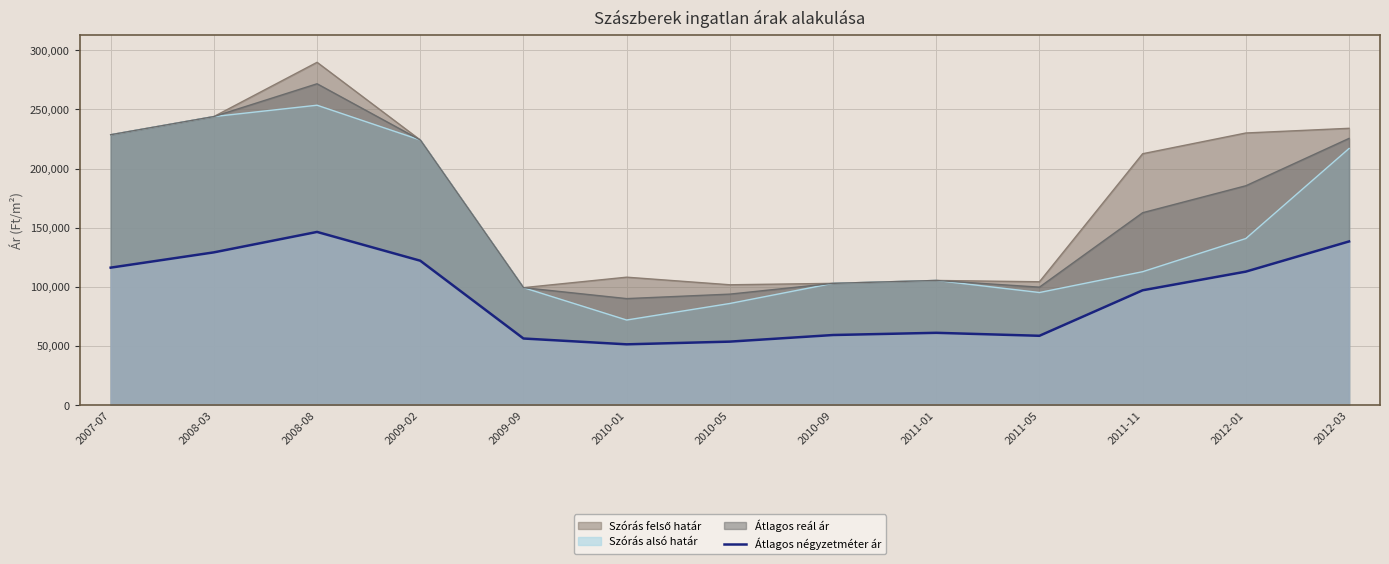

What is the label of the 5th point from the right?

2011-01